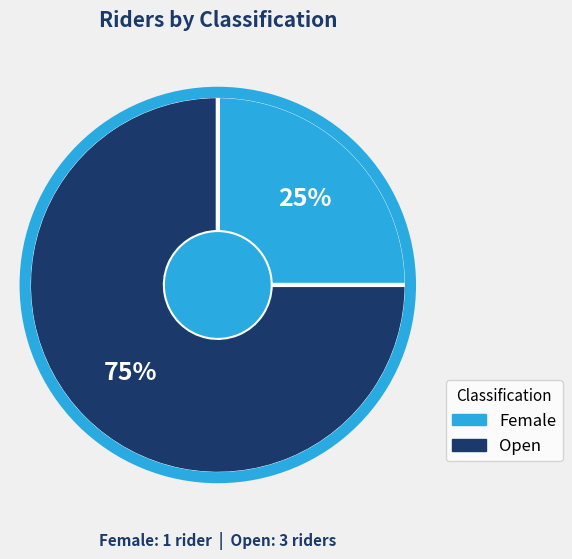

Is the sum of Open and Female greater than half?

Yes